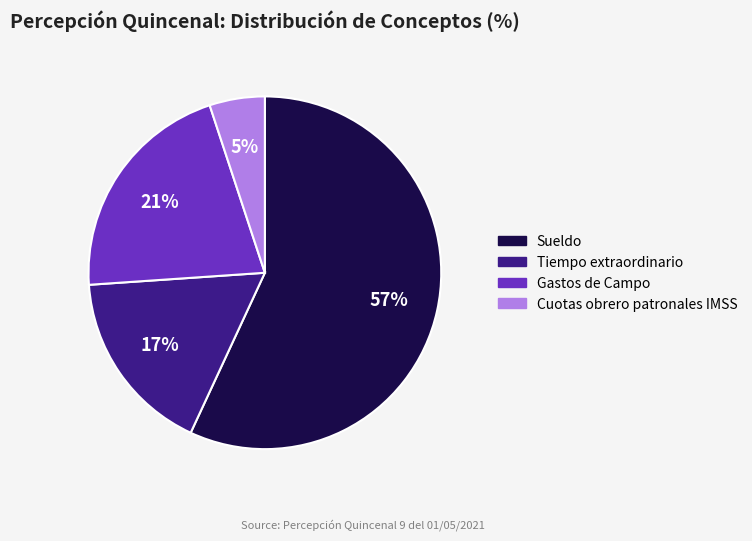

Between Cuotas obrero patronales IMSS and Gastos de Campo, which is larger?

Gastos de Campo